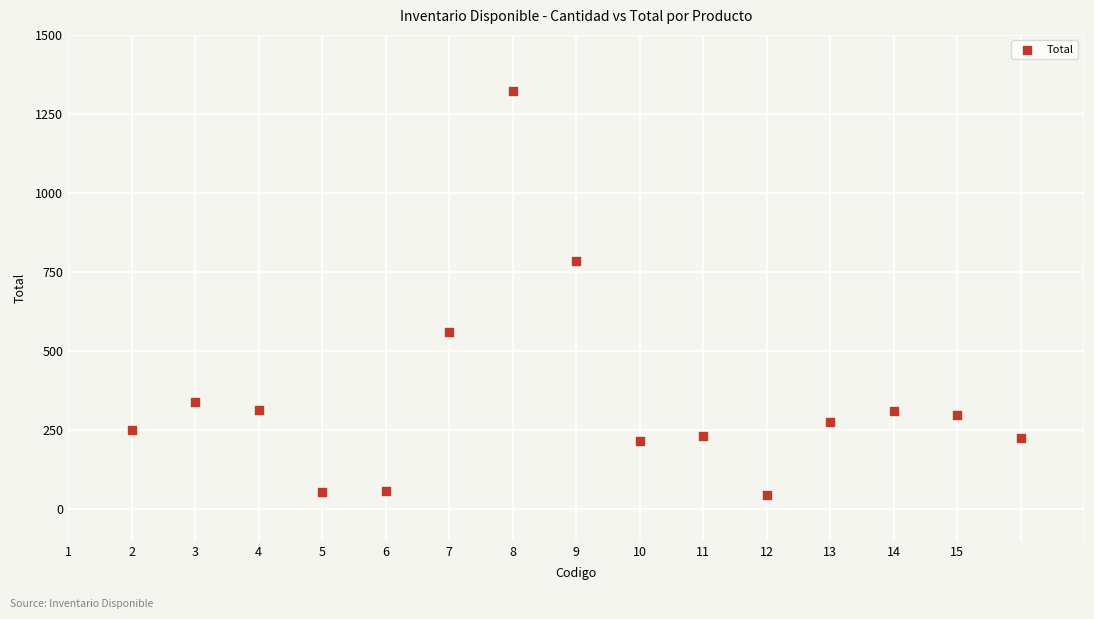

What is the range of X values (max minus min)?

14